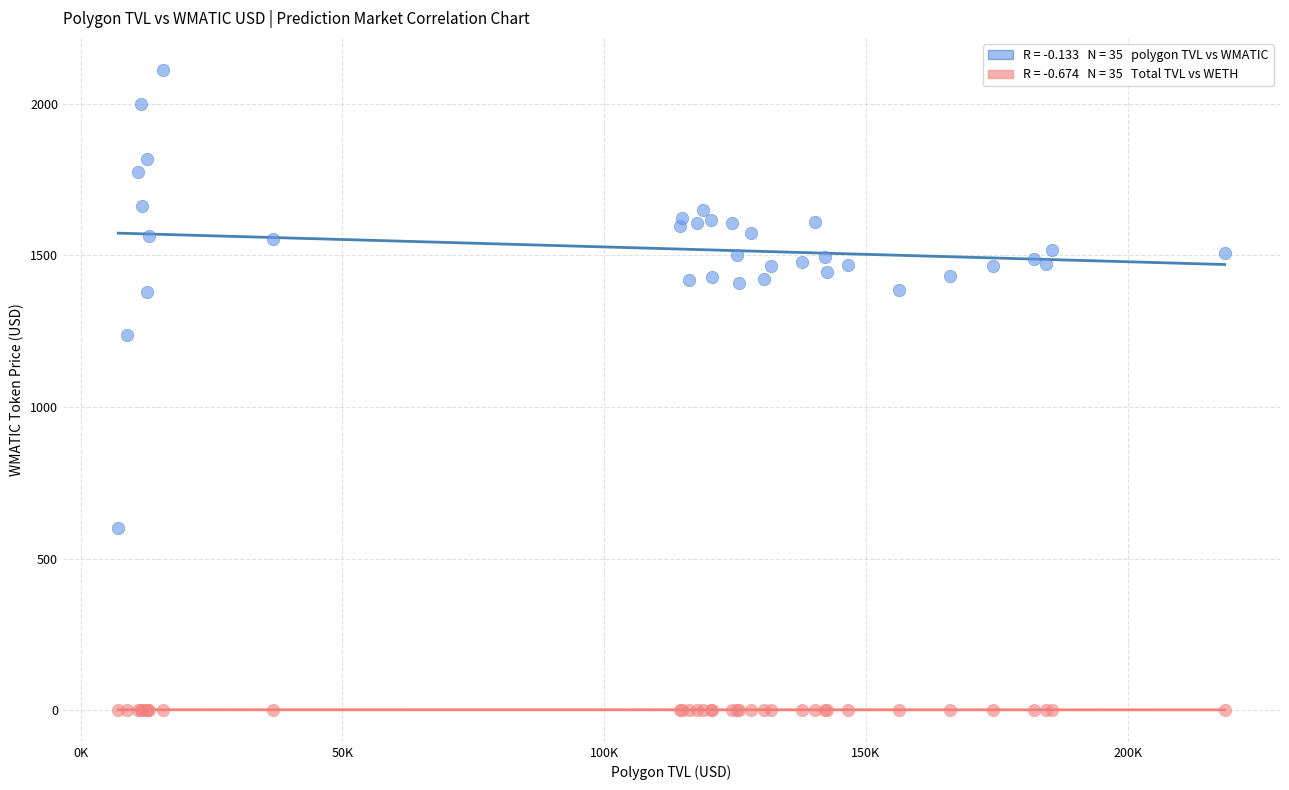

Across all series, what Y value is closest to 1056?

1236.1